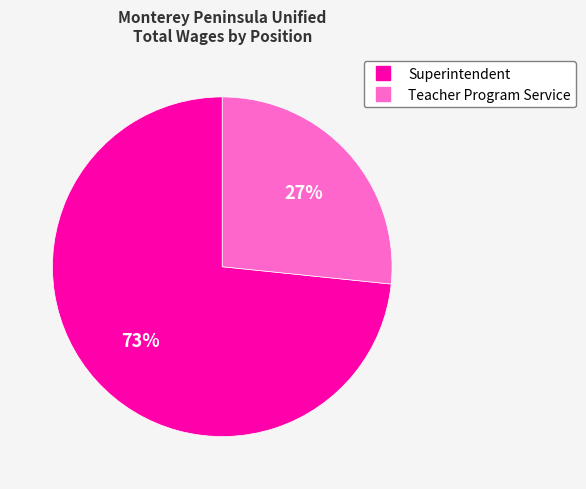

Which category has the biggest portion of the pie?

Superintendent